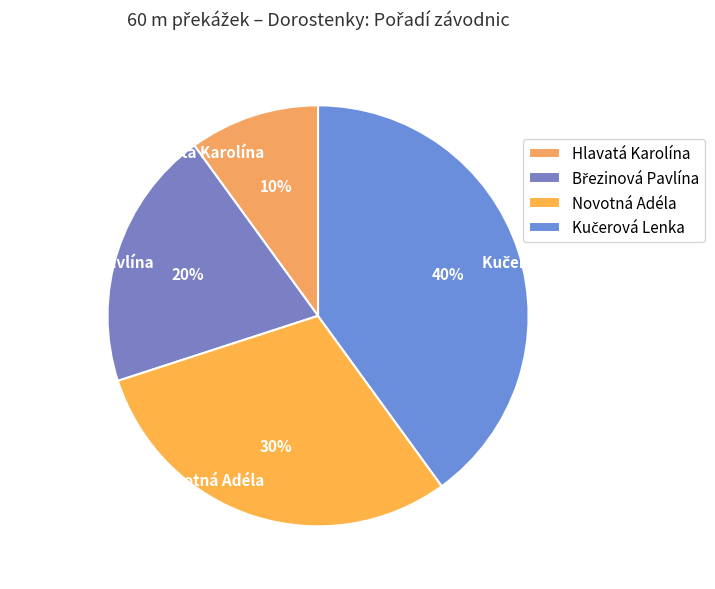

To the nearest percent, what percentage of the pie is Hlavatá Karolína?

10%